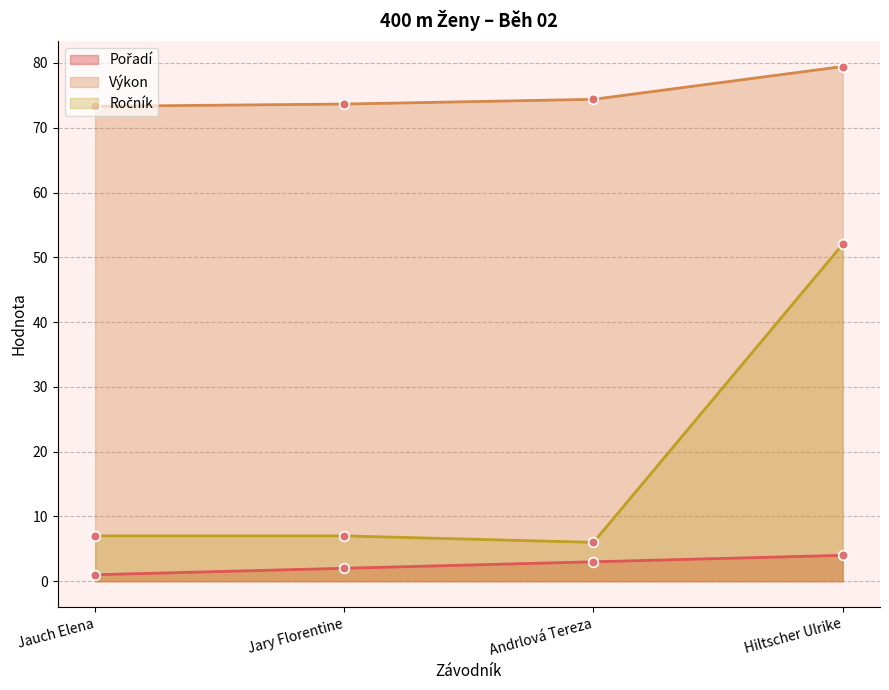

How many interior local valleys does the Ročník series have?

1